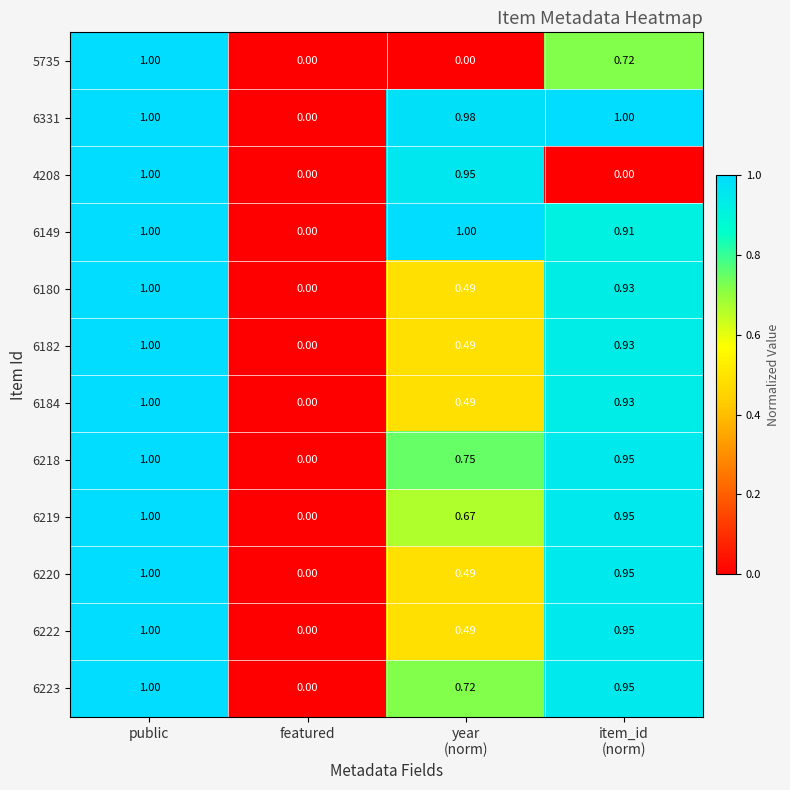

Which series has the largest total across all categories?

6331